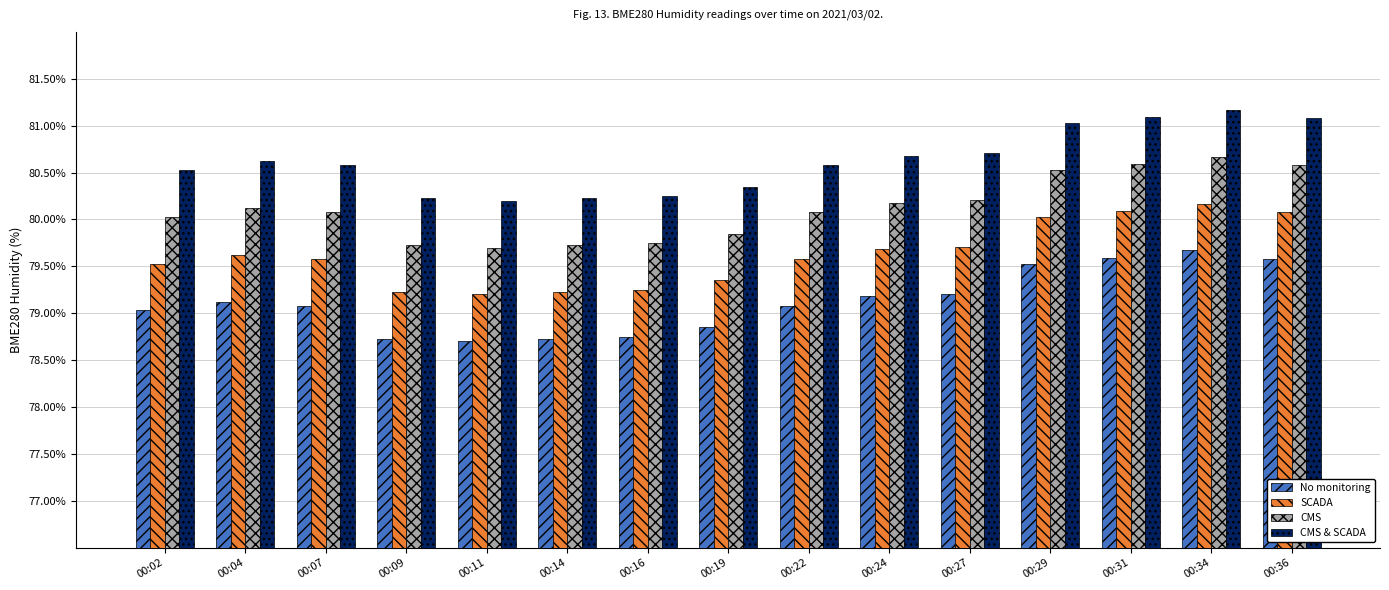

What is the spread (max minus min) of values at 00:34?

1.5